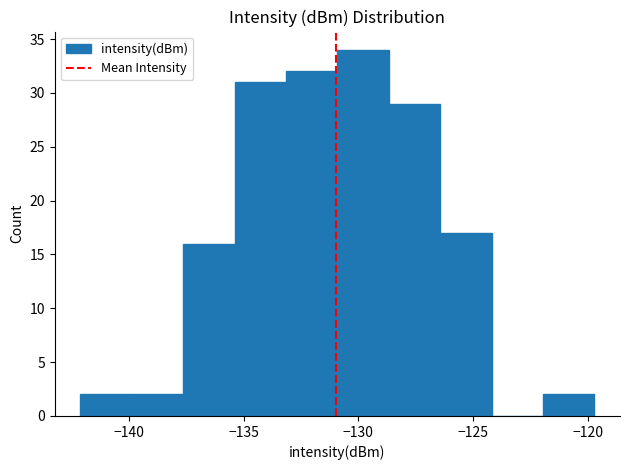

Over which range of the x-axis is the bar tallest?

-131.0 to -128.5